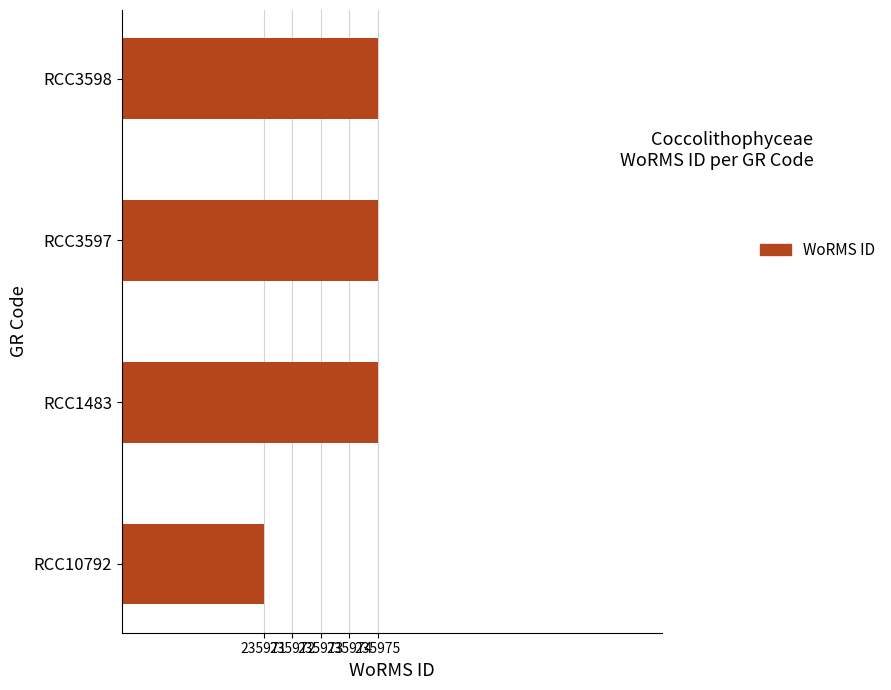

What is the minimum value shown in the chart?

235971